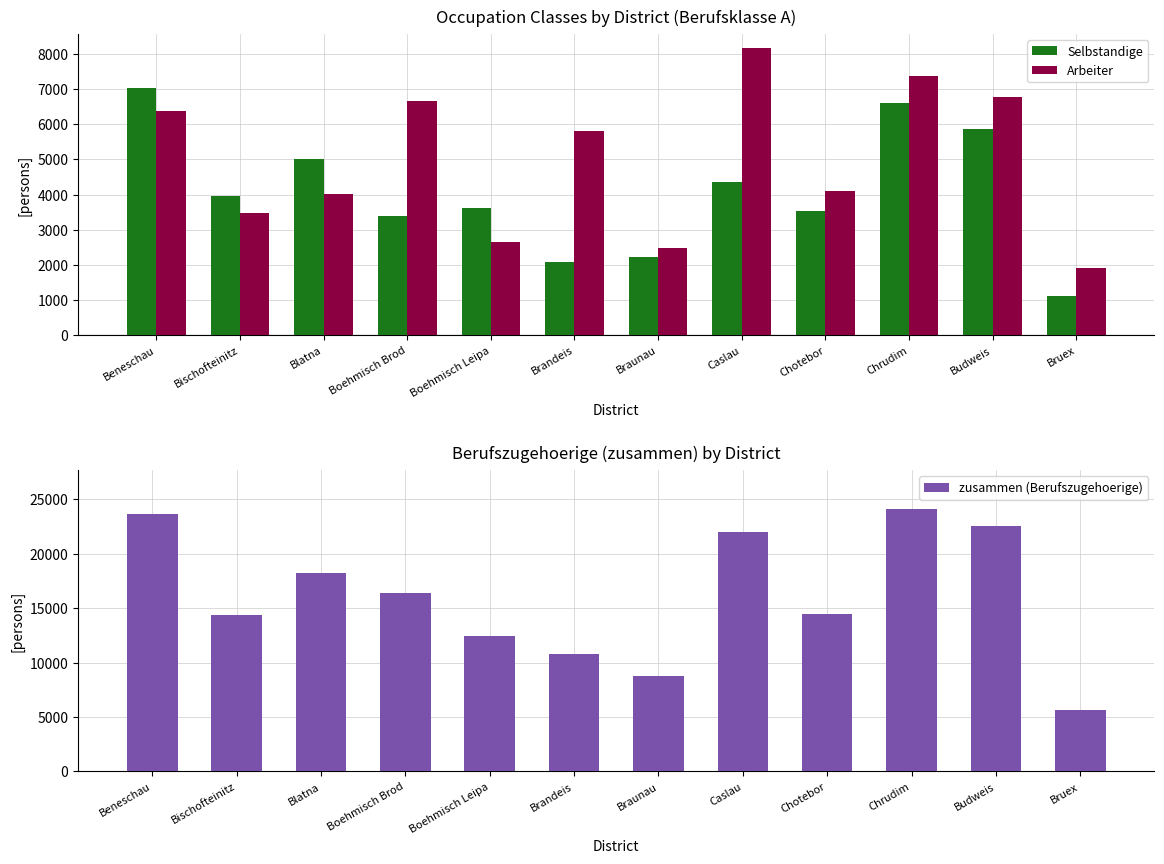

Reading left to right, what are all the values shown in this chart?

Selbstandige: Beneschau=7030	Bischofteinitz=3976	Blatna=5020	Boehmisch Brod=3400	Boehmisch Leipa=3635	Brandeis=2074	Braunau=2222	Caslau=4368	Chotebor=3537	Chrudim=6599	Budweis=5854	Bruex=1125
Arbeiter: Beneschau=6379	Bischofteinitz=3493	Blatna=4016	Boehmisch Brod=6661	Boehmisch Leipa=2655	Brandeis=5811	Braunau=2480	Caslau=8162	Chotebor=4096	Chrudim=7364	Budweis=6775	Bruex=1925
zusammen (Berufszugehoerige): Beneschau=23707	Bischofteinitz=14414	Blatna=18266	Boehmisch Brod=16435	Boehmisch Leipa=12473	Brandeis=10802	Braunau=8799	Caslau=21999	Chotebor=14465	Chrudim=24095	Budweis=22601	Bruex=5682